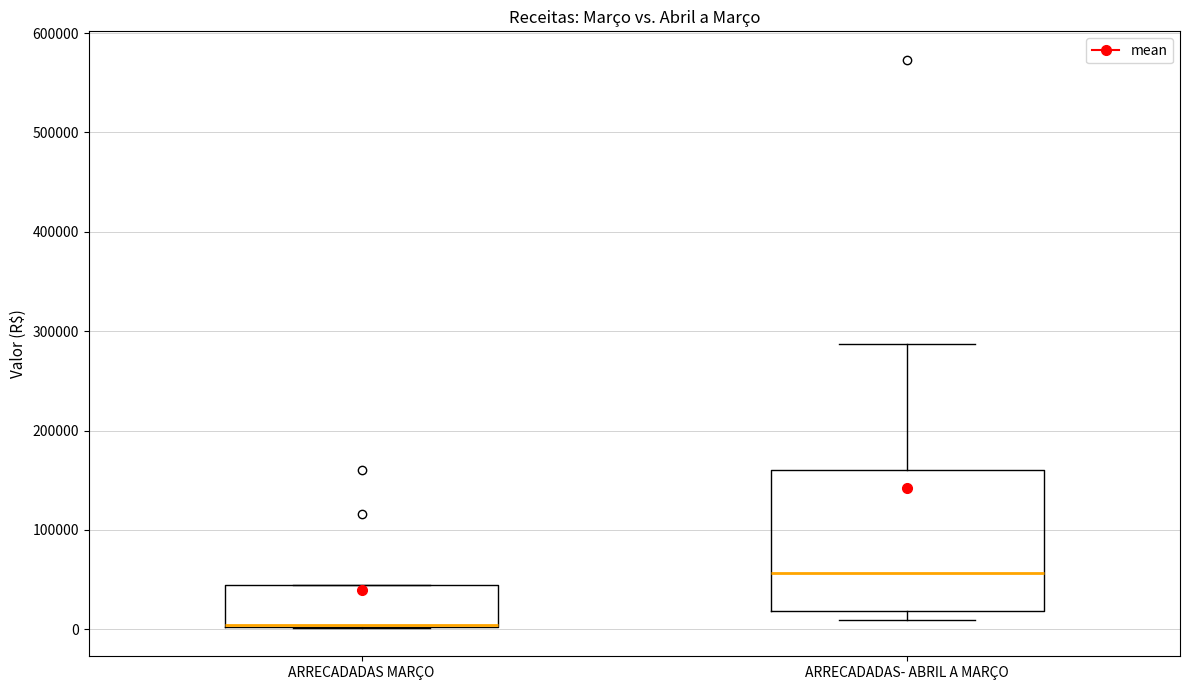

Reading left to right, transcribe this box plot: for each box, give where its median line is, the range the box spans, and where its two whiskers end, as read against the y-axis. The values are not printed on the chart, so give them approximately, as read against the axis.

ARRECADADAS MARÇO: median 0, box 0 to 40000, whiskers 0 to 40000
ARRECADADAS- ABRIL A MARÇO: median 60000, box 20000 to 160000, whiskers 10000 to 290000